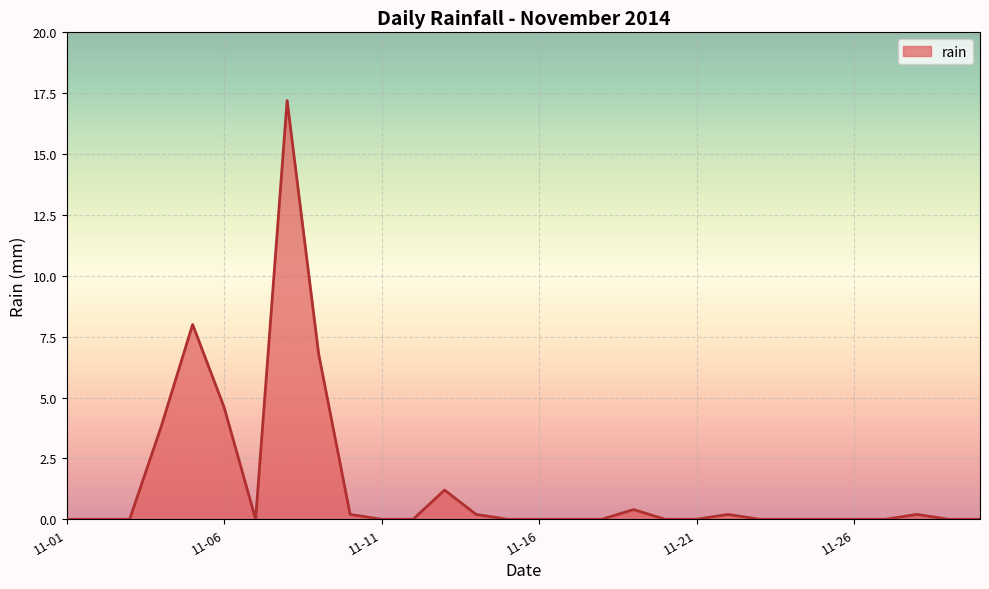

What is the maximum value shown in the chart?

17.2